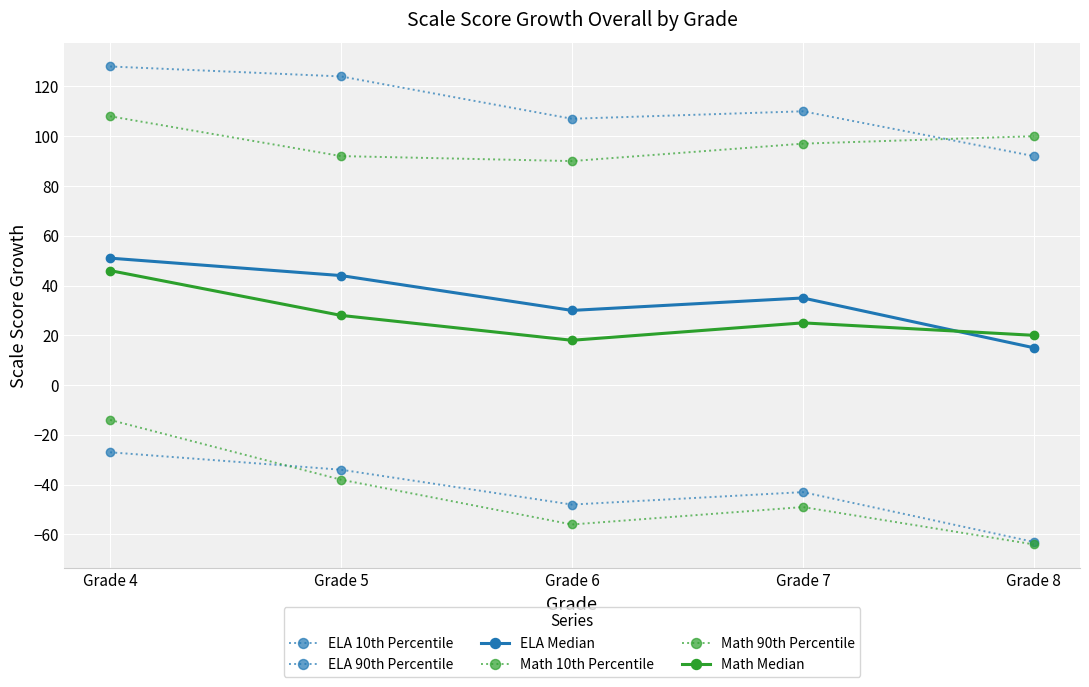

How many distinct data groups are displayed?

6